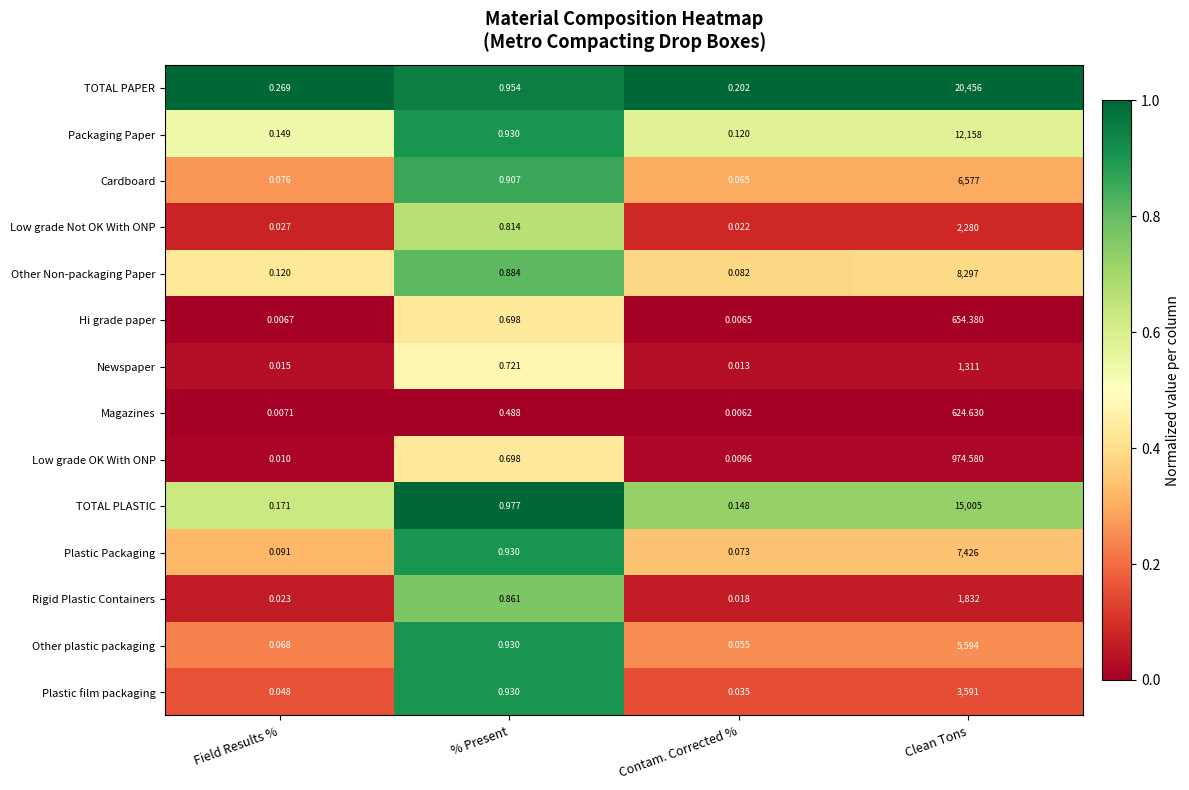

Which series changed the most between % Present and Contam. Corrected %?

Plastic film packaging